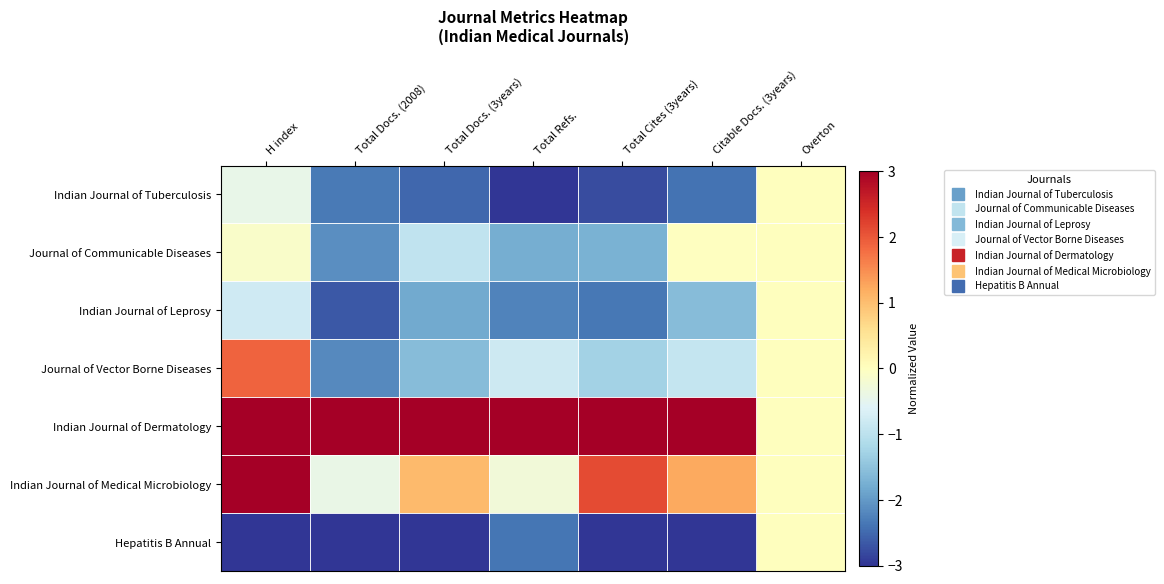

How many categories are shown in the chart?

7